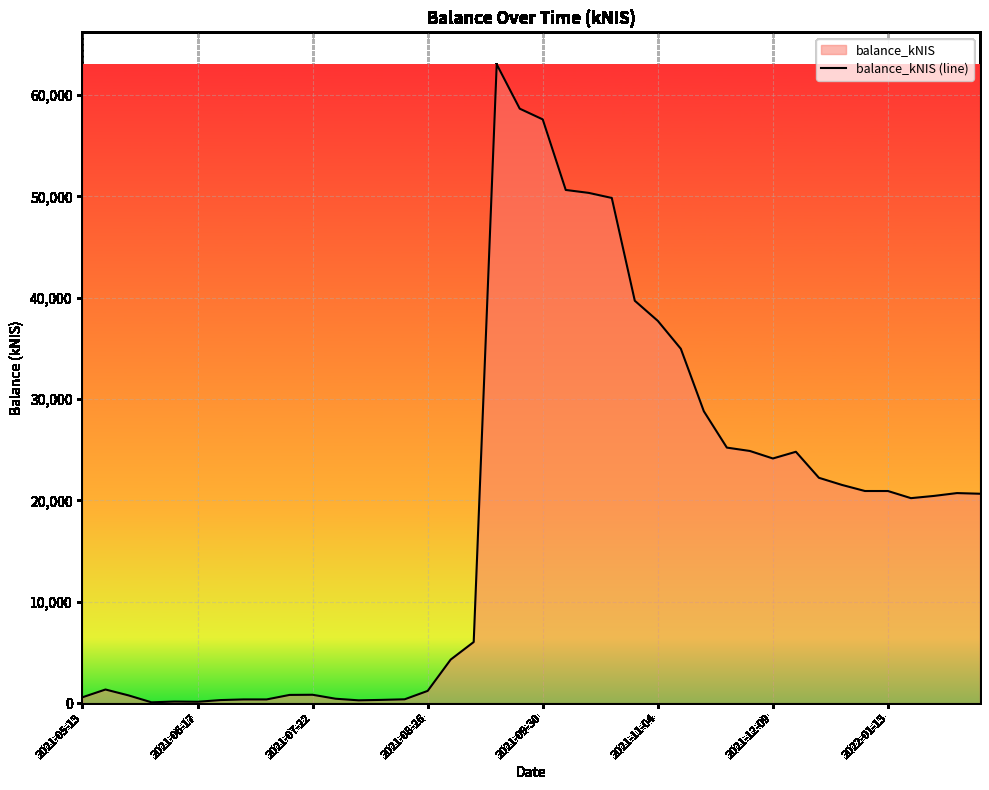

Does the chart display data point markers on the line(s)?

No